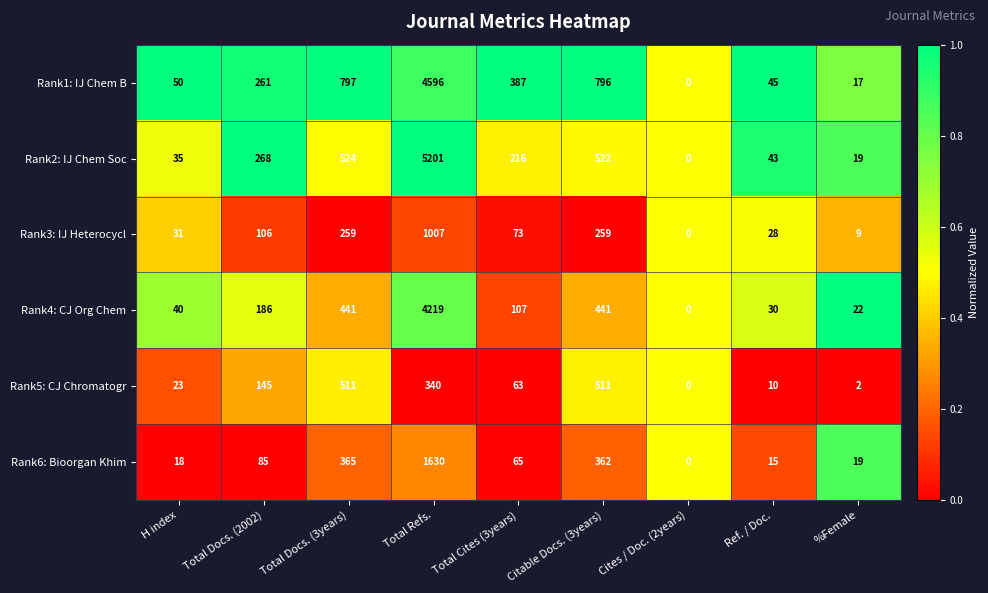

What is the greatest value displayed?

5201